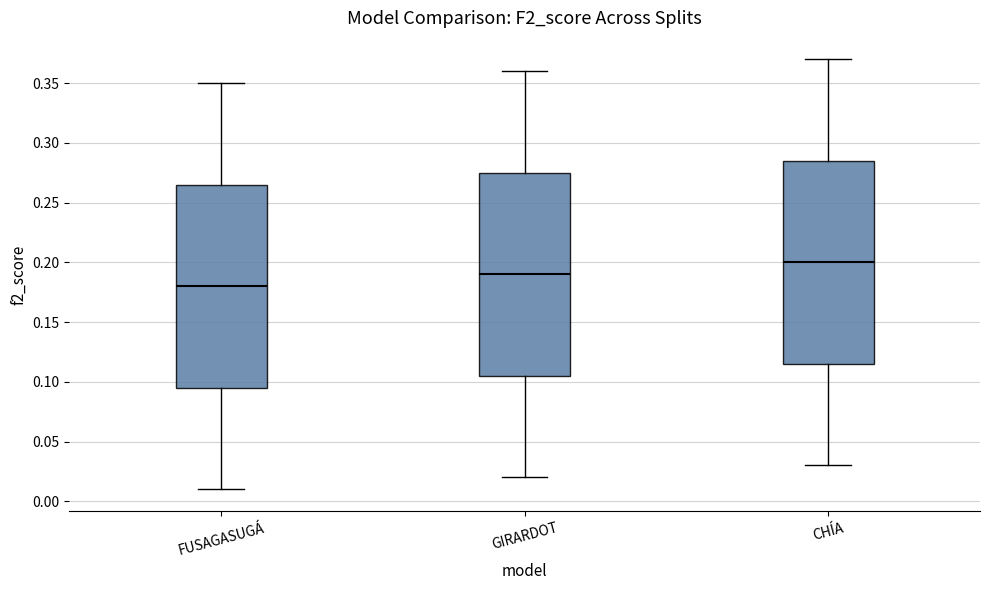

Reading left to right, read every box against the y-axis: the position of its median line, the range the box covers, and the ends of its whiskers. The values are not printed on the chart, so give them approximately, as read against the axis.

FUSAGASUGÁ: median 0.180, box 0.095 to 0.265, whiskers 0.010 to 0.350
GIRARDOT: median 0.190, box 0.105 to 0.275, whiskers 0.020 to 0.360
CHÍA: median 0.200, box 0.115 to 0.285, whiskers 0.030 to 0.370